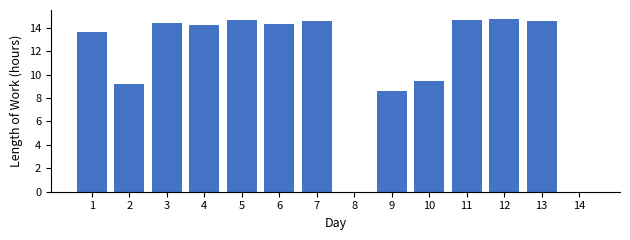

True or false: the data shows 14.6 at 13.

True